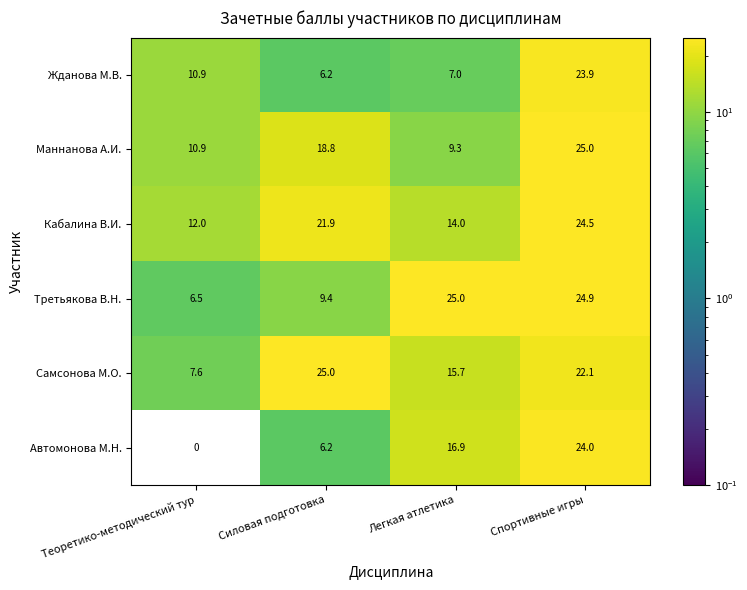

At how many categories does at least one series exceed 5?

4